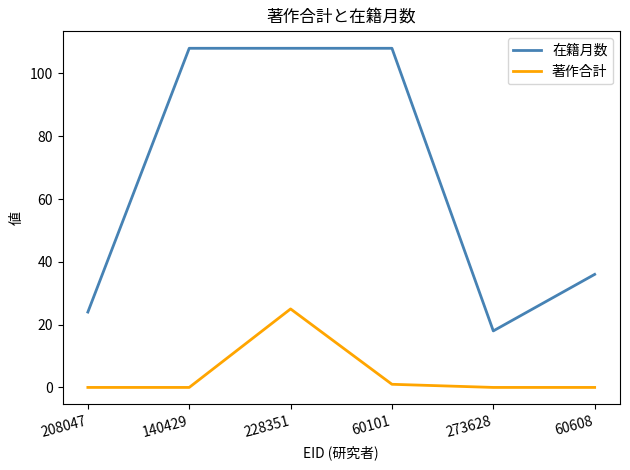

Where is 在籍月数 nearest to the value 63?

60608